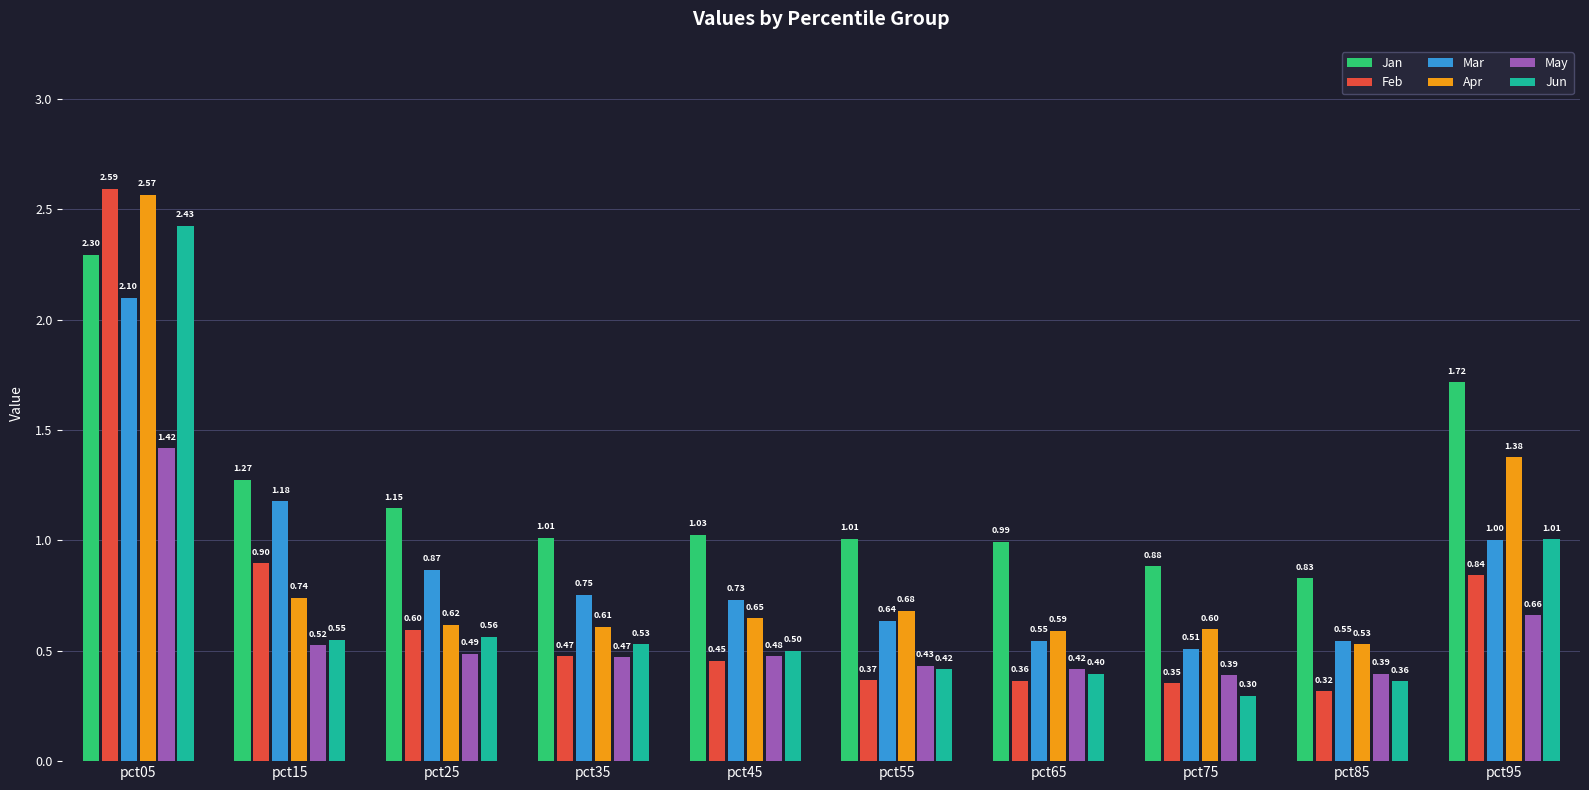

List the labels in order of Apr value, smallest first.

pct85, pct65, pct75, pct35, pct25, pct45, pct55, pct15, pct95, pct05